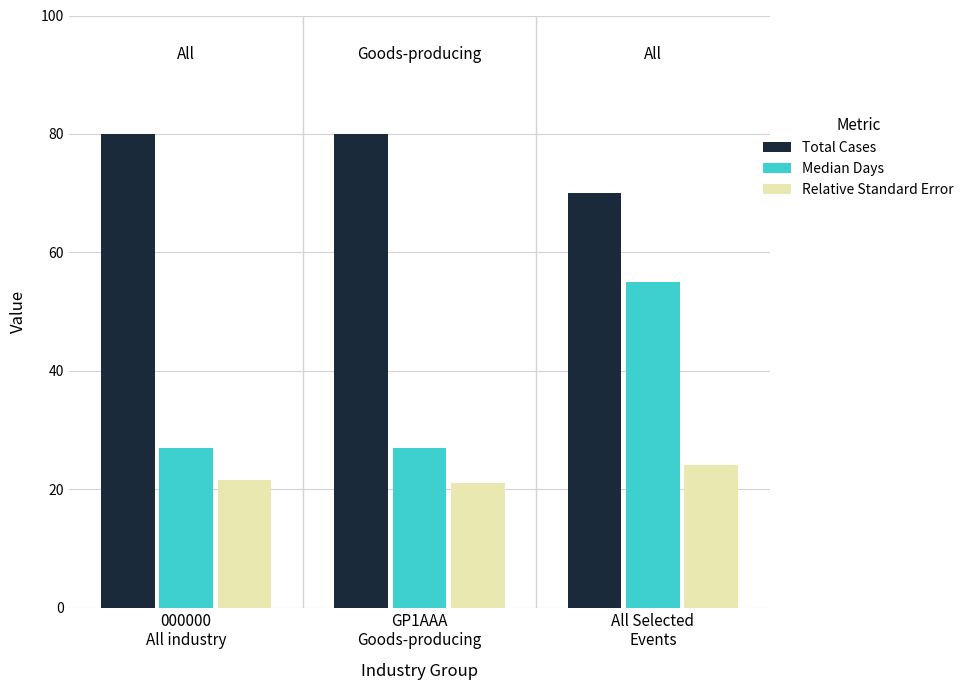

Reading left to right, extract all data points from this chart.

Total Cases: 000000
All industry=80.0	GP1AAA
Goods-producing=80.0	All Selected
Events=70.0
Median Days: 000000
All industry=27.0	GP1AAA
Goods-producing=27.0	All Selected
Events=55.0
Relative Standard Error: 000000
All industry=21.6	GP1AAA
Goods-producing=21.1	All Selected
Events=24.1